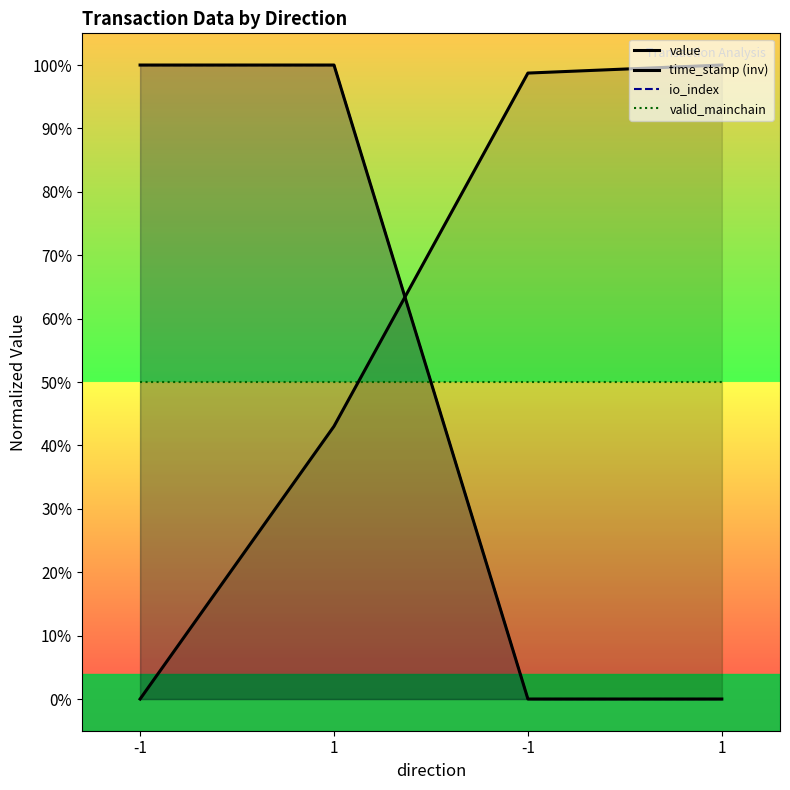

List the labels in order of io_index value, largest first.

-1, 1, -1, 1